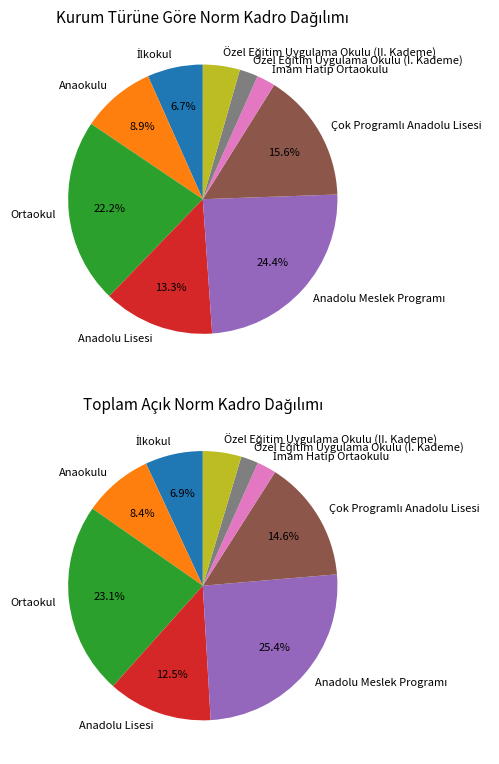

How many slices are in this pie chart?

9